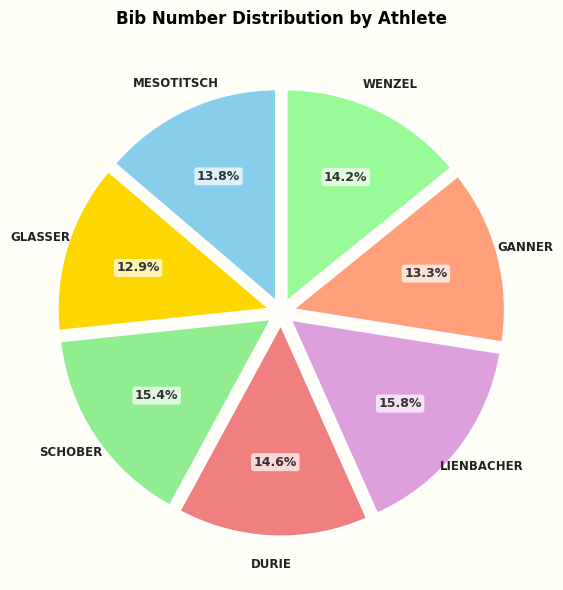

Is the sum of GLASSER and WENZEL greater than half?

No